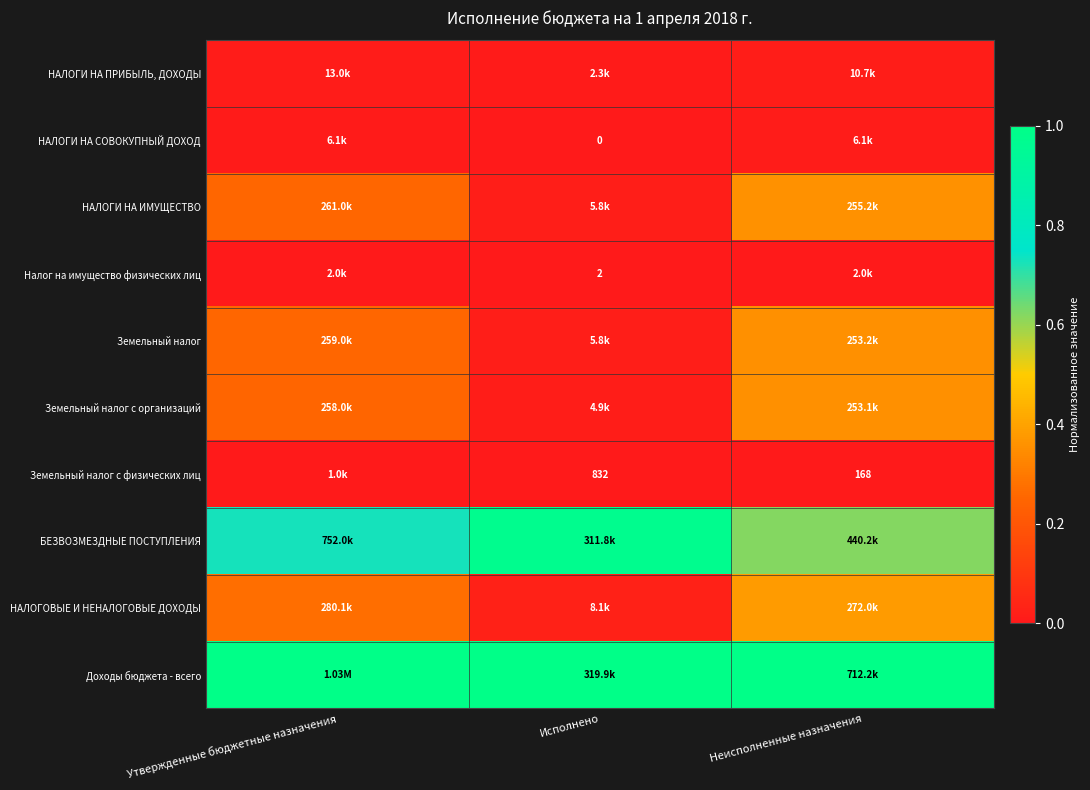

The value of Доходы бюджета - всего at Неисполненные назначения is 0.3. True or false?

False